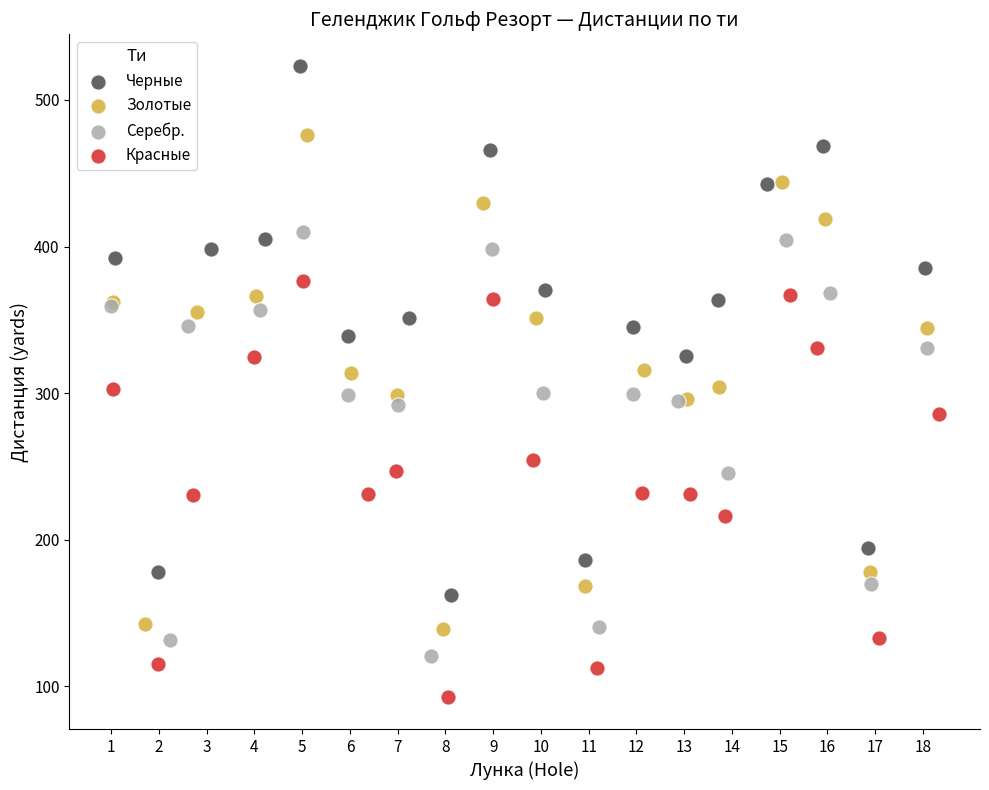

Which series reaches the minimum Y coordinate?

Красные